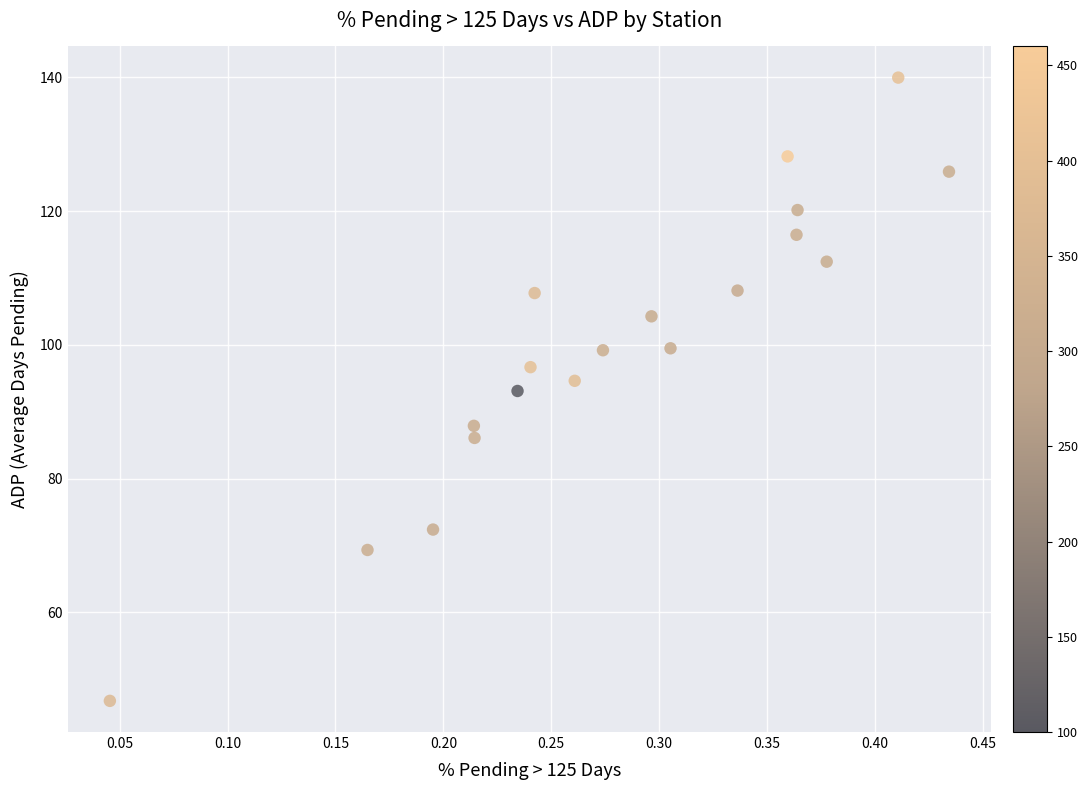

What is the range of X values (max minus min)?

0.4